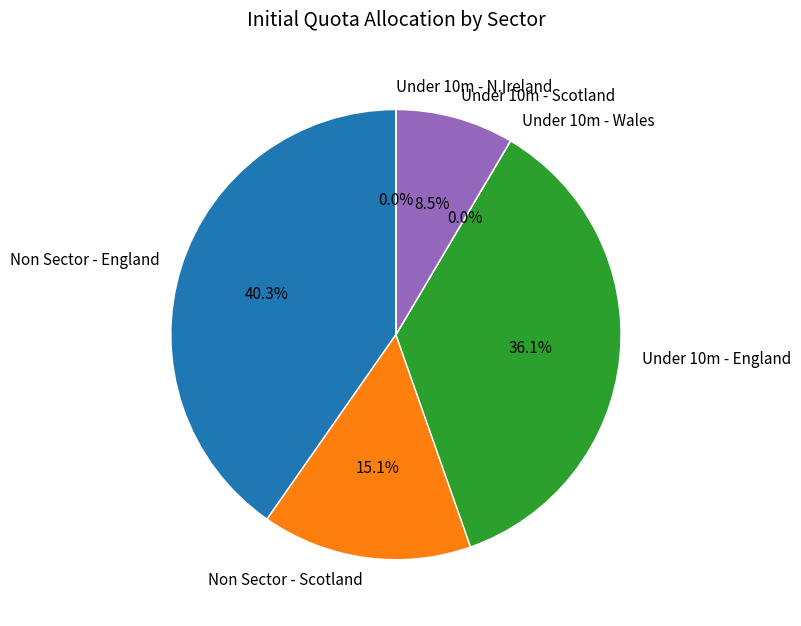

Which slice is the largest?

Non Sector - England